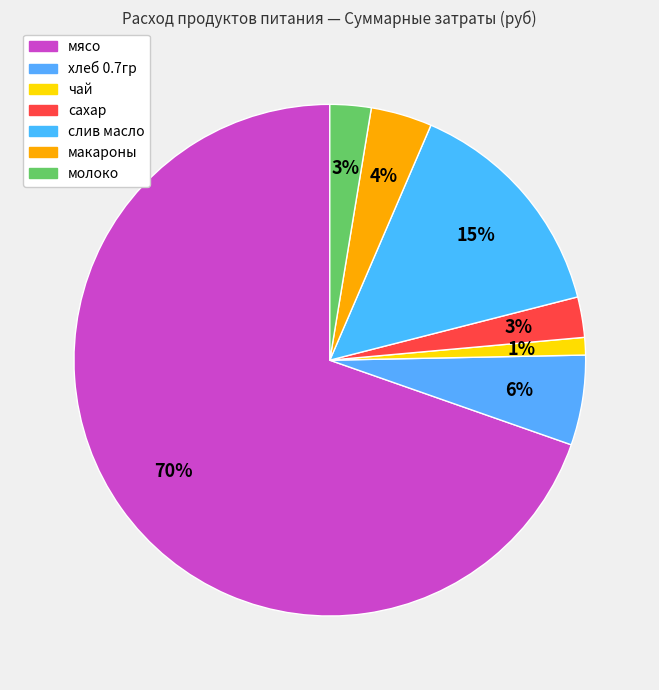

Between мясо and молоко, which is larger?

мясо